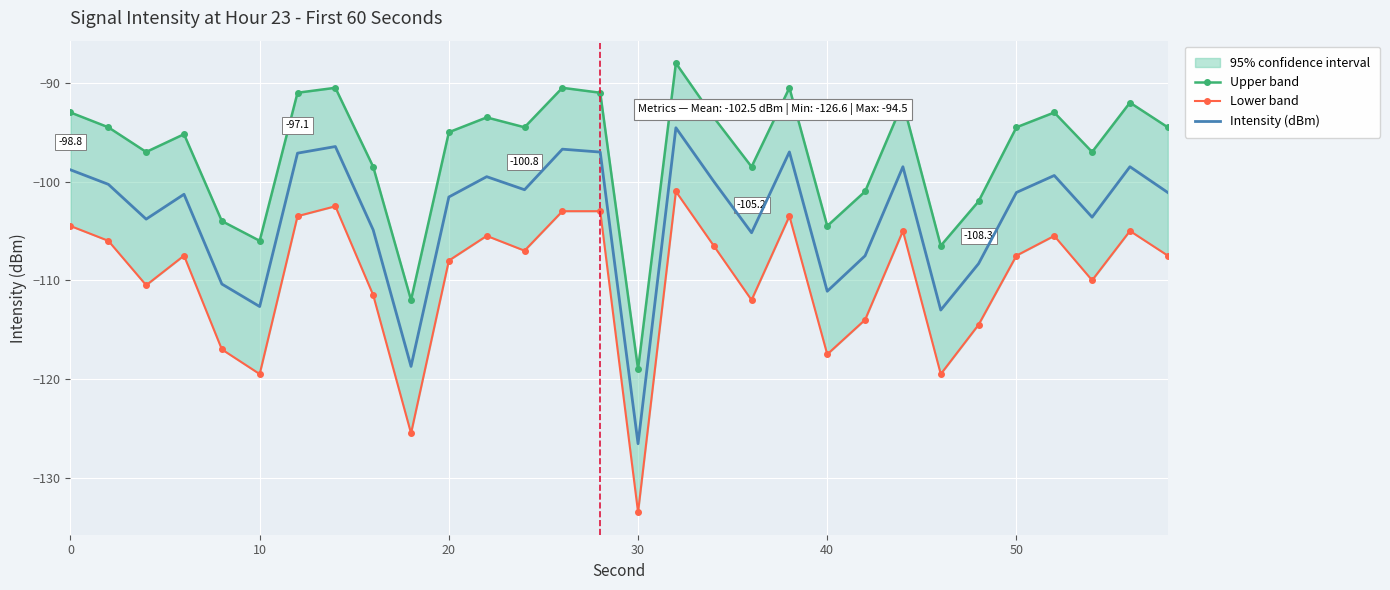

List the series in order of their overall mean, lowest first.

Lower band, Intensity (dBm), Upper band